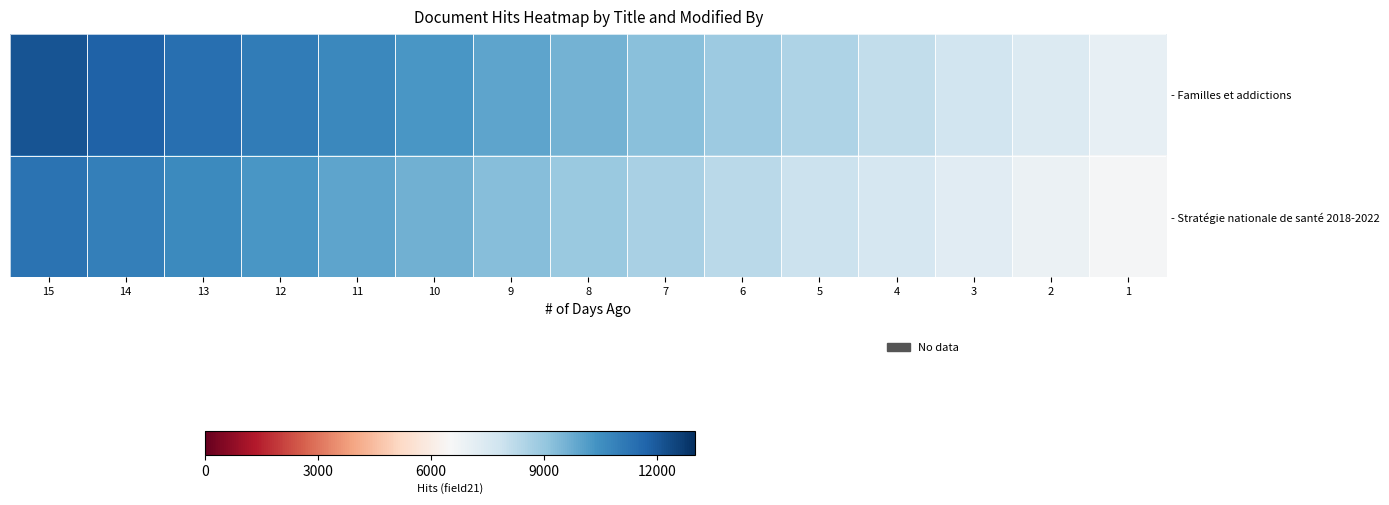

Which label corresponds to the smallest value in the chart?

1